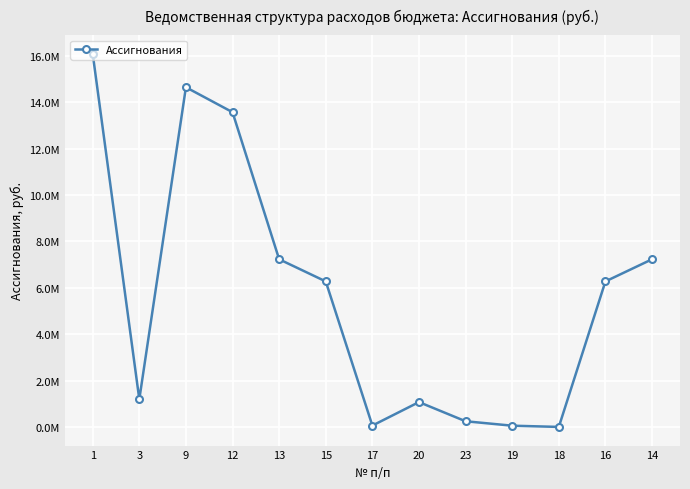

Where does the data first go above 6276582?

1